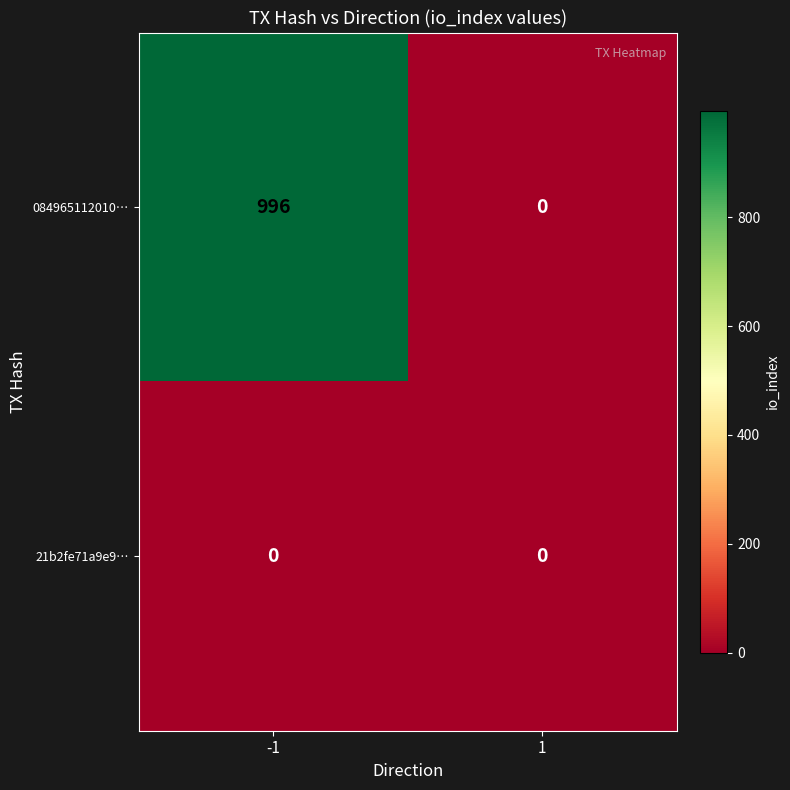

What is the difference between the maximum and minimum values in the 084965112010… series?

996